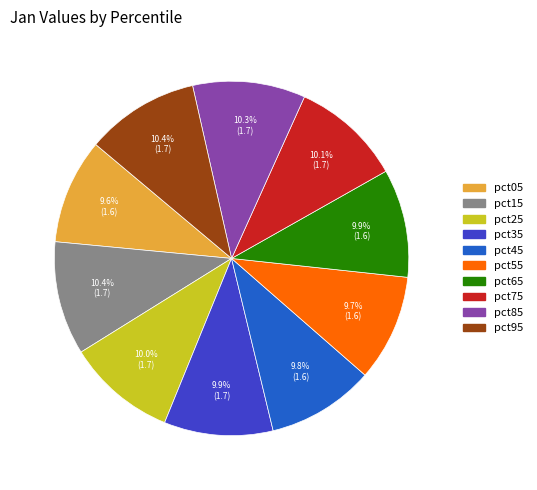

To the nearest percent, what is the combined percentage of pct75 and pct85?

20%